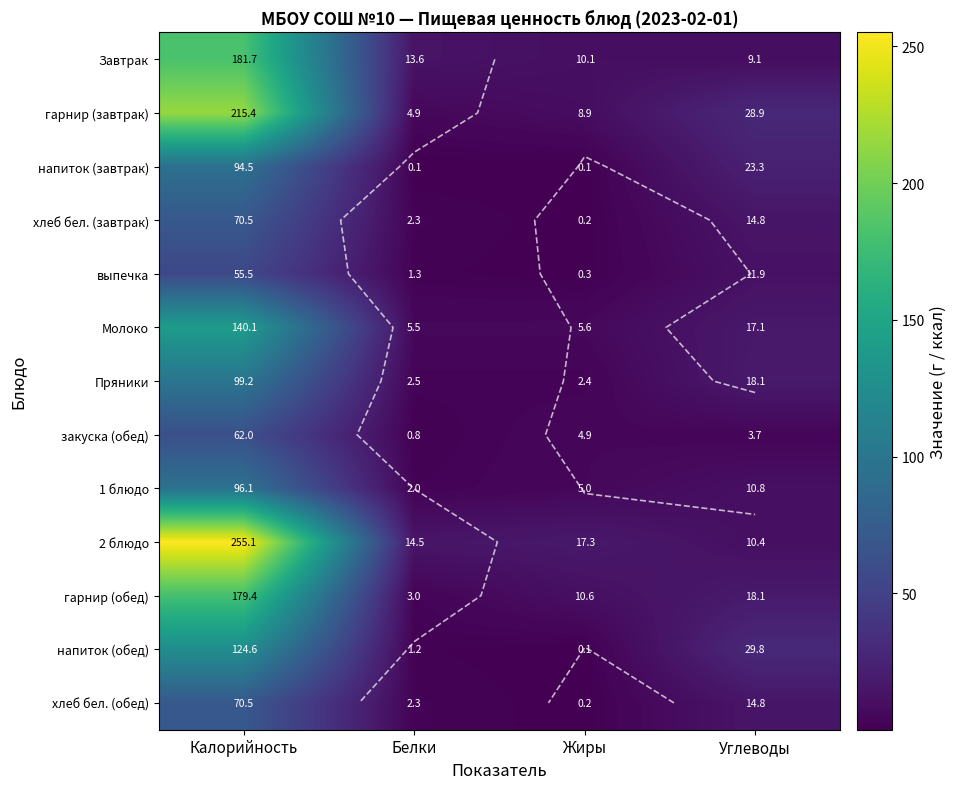

What is the total value across all series at Калорийность?

1644.5